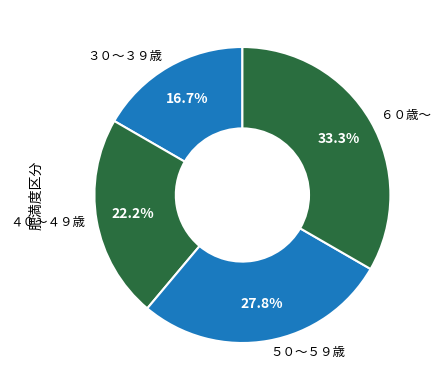

How many slices are in this pie chart?

4